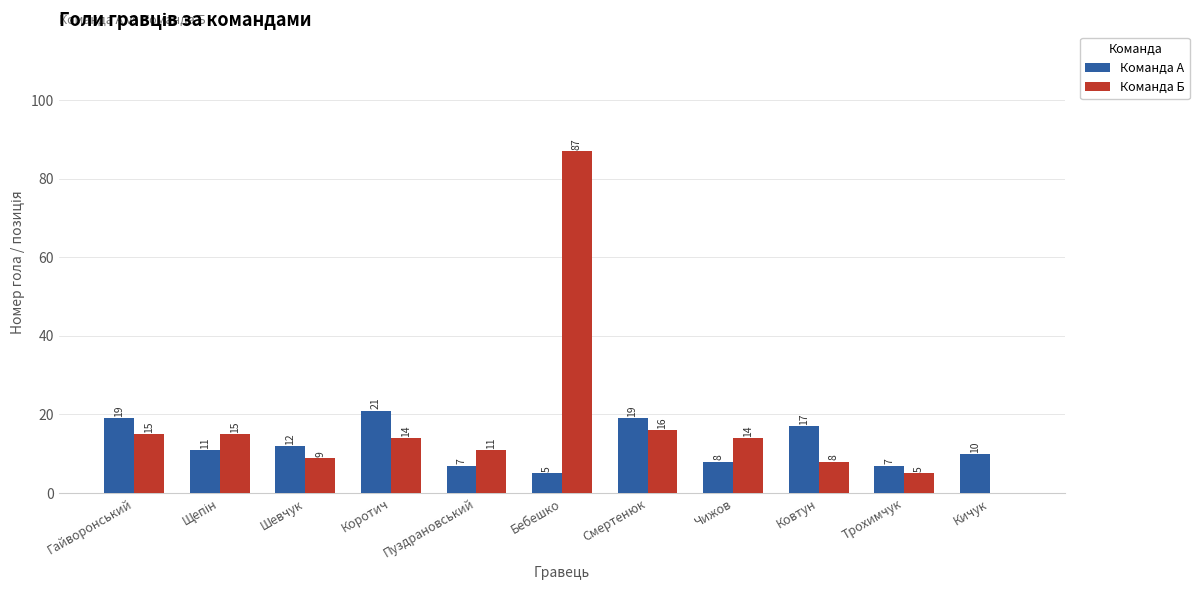

At which label is Команда А closest to 13?

Шевчук